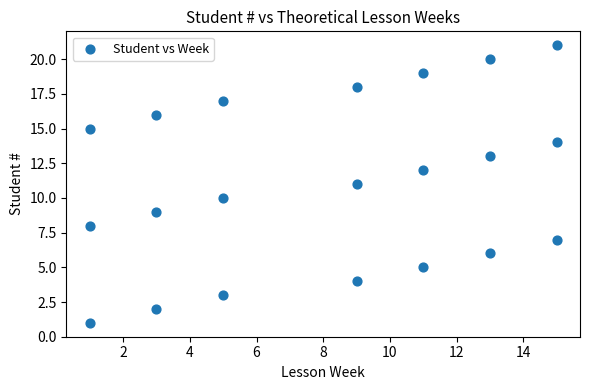

What is the range of Y values (max minus min)?

20